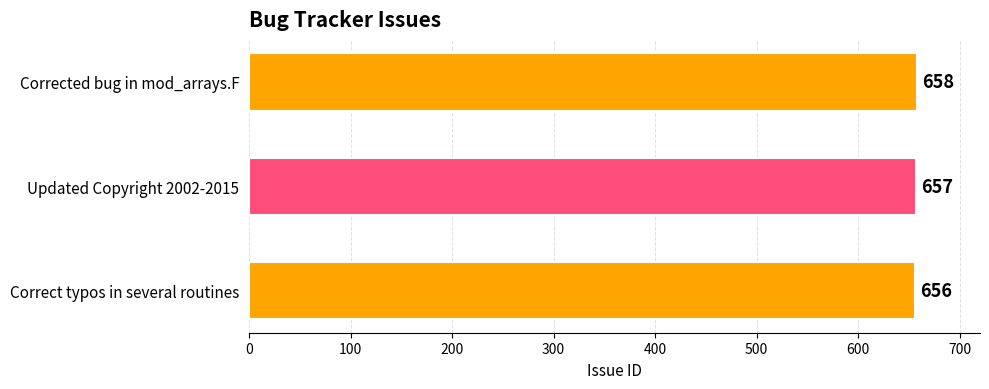

What is the sum of the values at Updated Copyright 2002-2015 and Corrected bug in mod_arrays.F?

1315